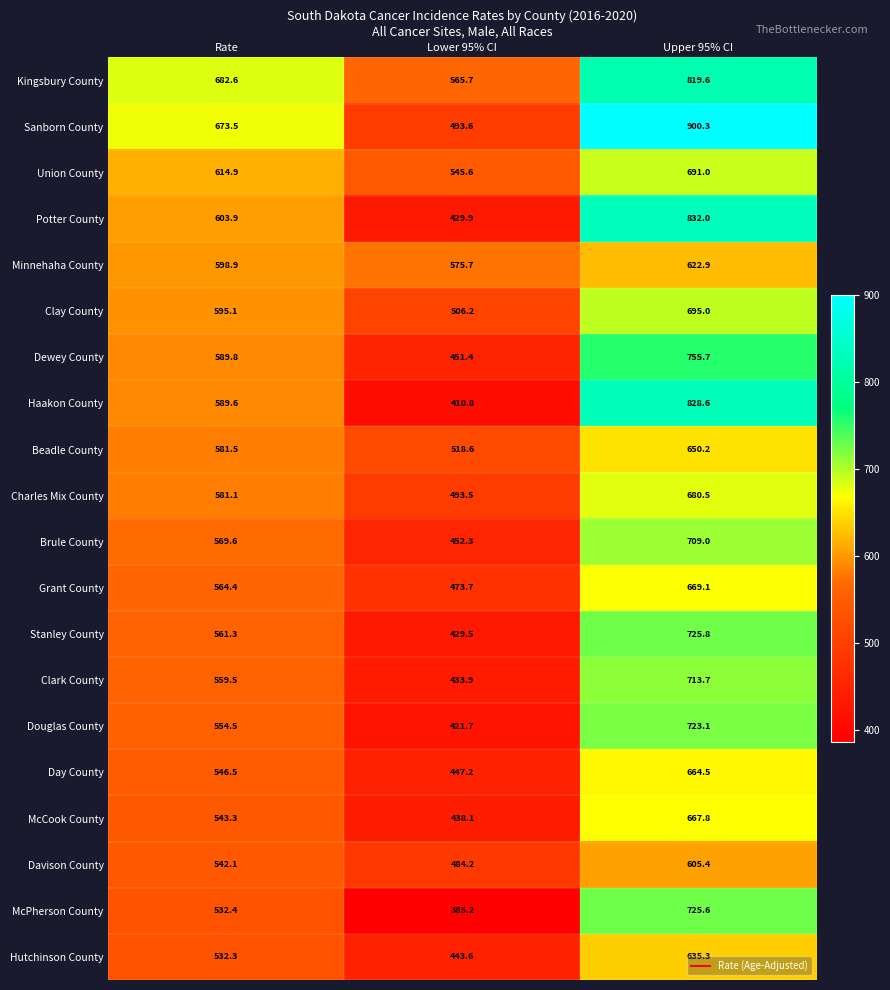

What is the minimum value for Dewey County?

451.4